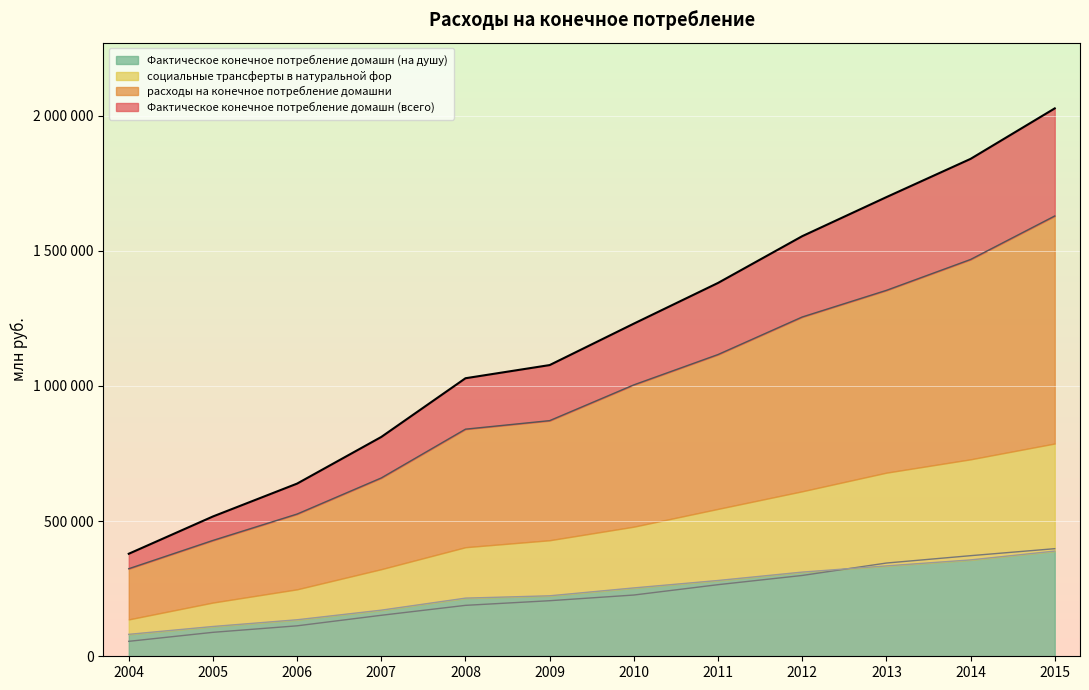

What is the maximum value for социальные трансферты в натуральной фор?

398008